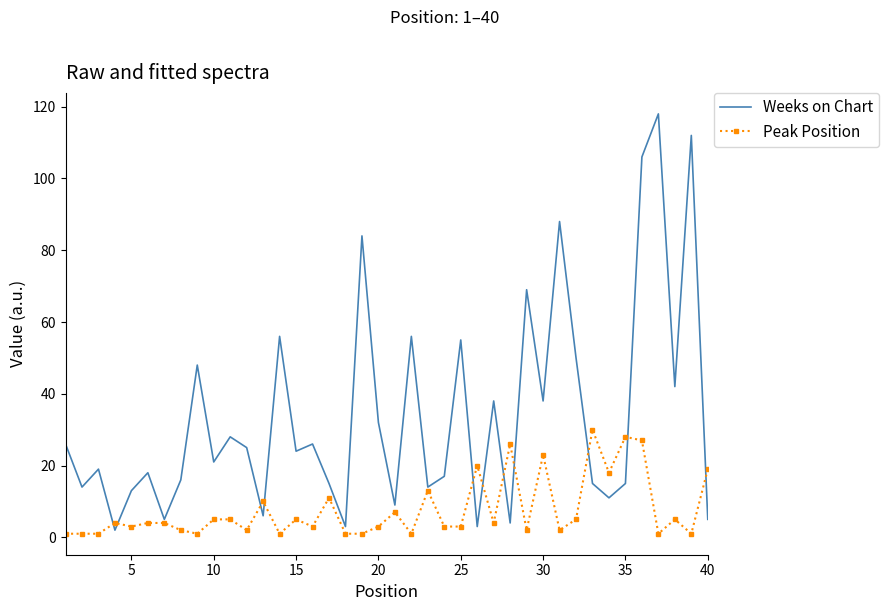

What is the maximum value for Weeks on Chart?

118